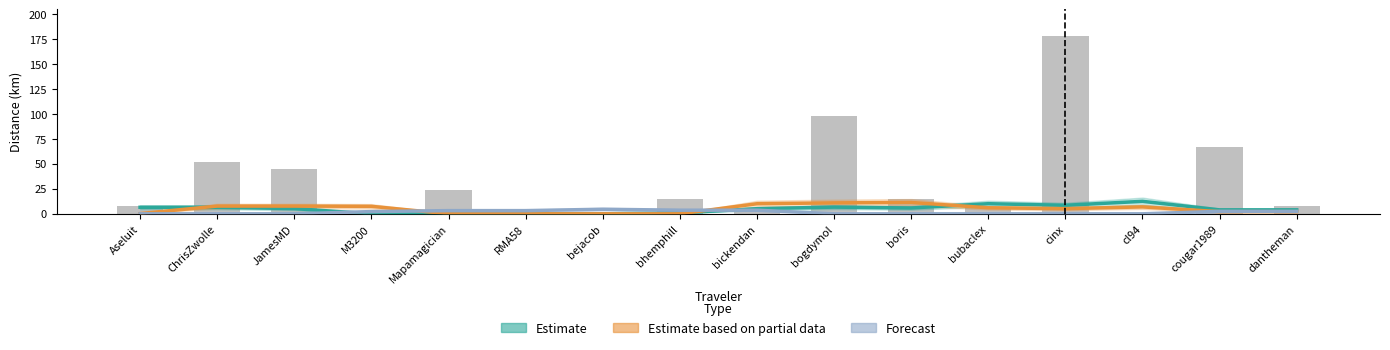

List the labels in order of Estimate value, smallest first.

M3200, Mapamagician, RMA58, bejacob, bhemphill, cougar1989, dantheman, bickendan, JamesMD, boris, Aseluit, ChrisZwolle, bogdymol, cinx, bubaclex, cl94